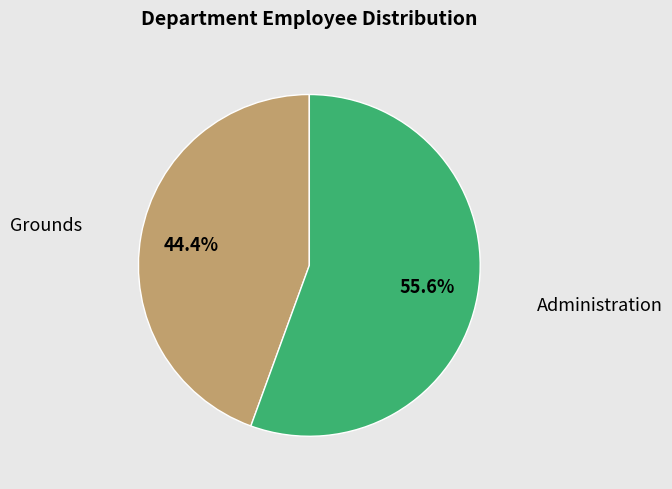

Is Grounds the majority of the pie?

No